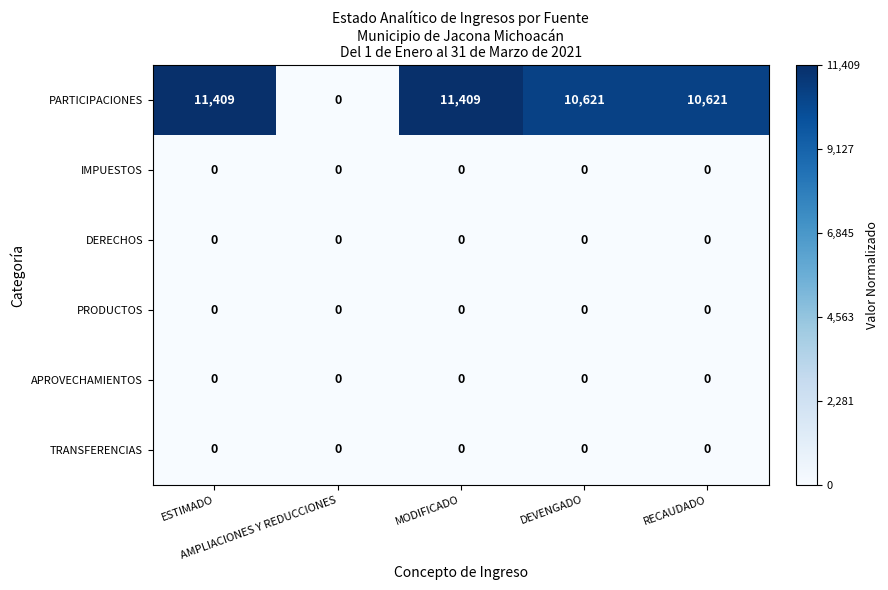

At how many categories does at least one series exceed 4913?

4